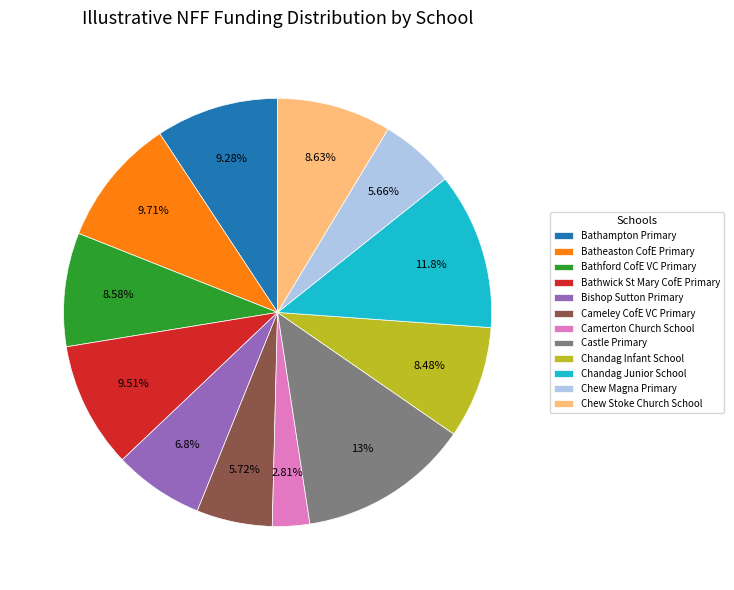

How many segments does this pie chart have?

12